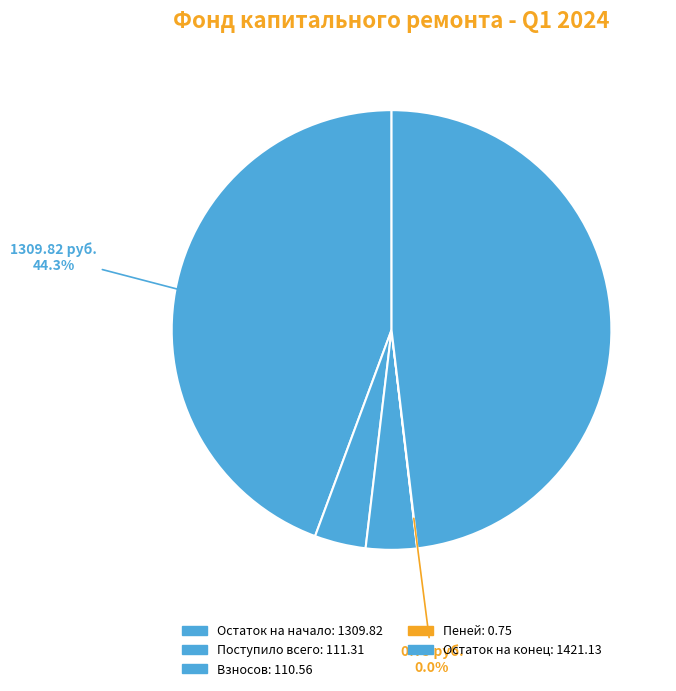

To the nearest percent, what is the difference between the Пеней and Остаток на начало slice percentages?

44%